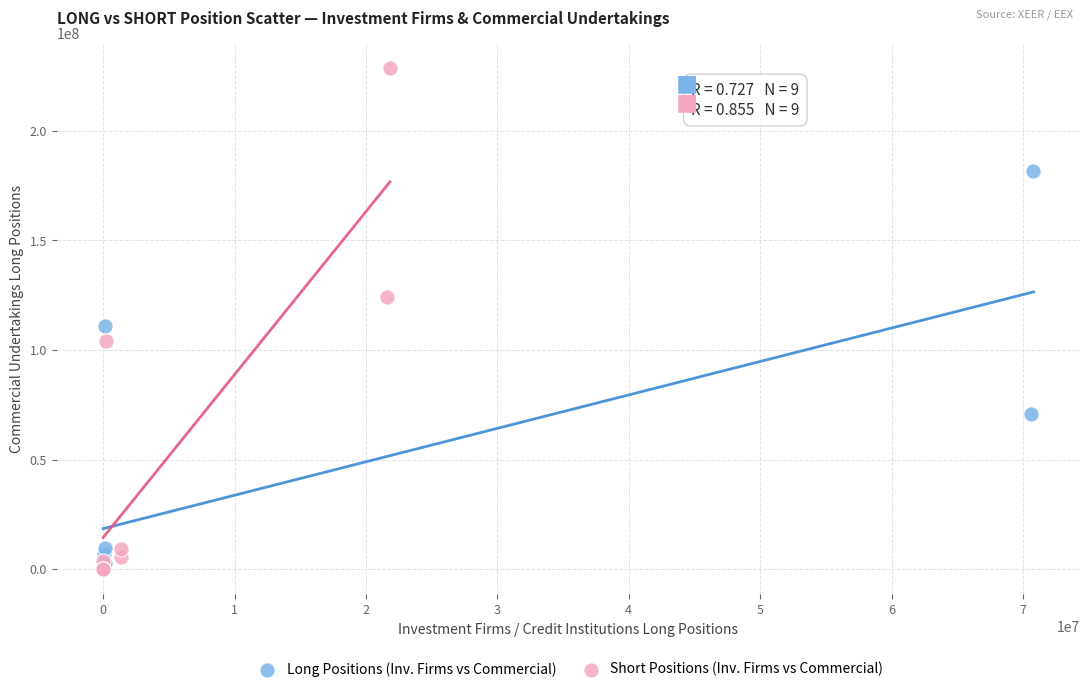

Which series contains the highest Y value?

Short Positions (Inv. Firms vs Commercial)